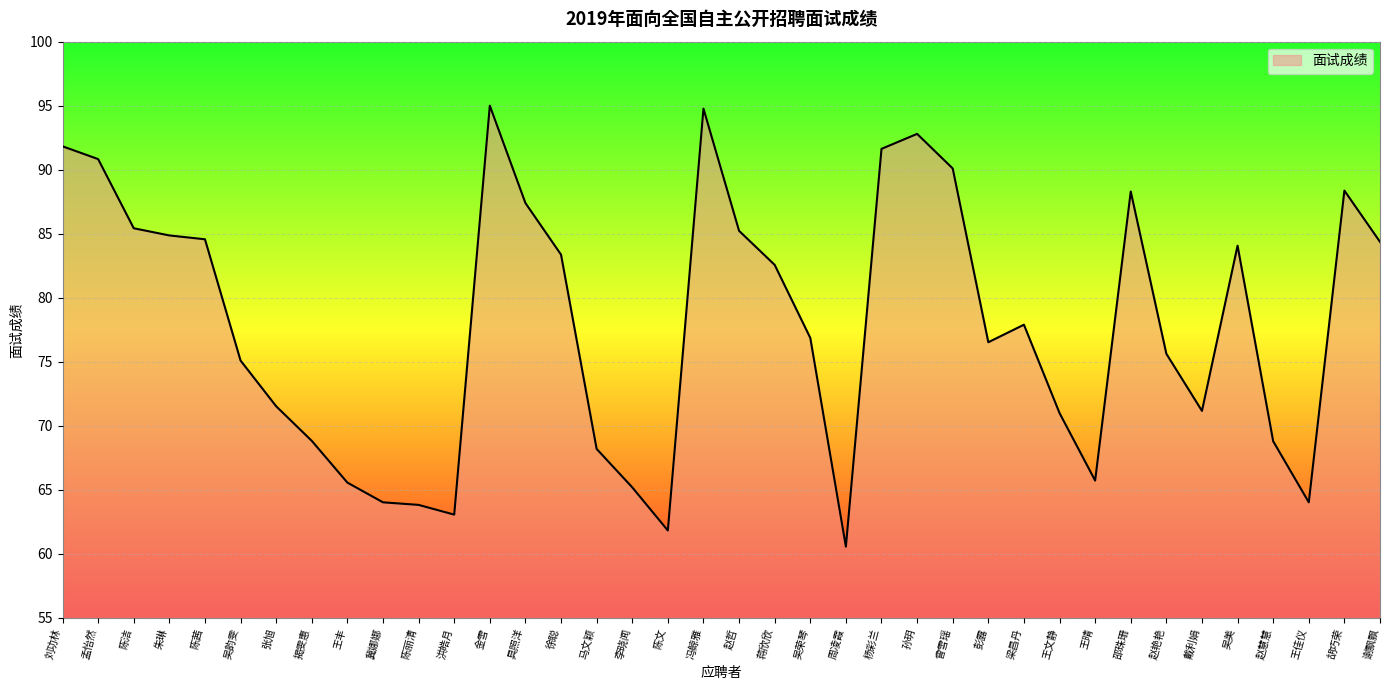

The chart shows a value of 133.0 at 朱琳. True or false?

False